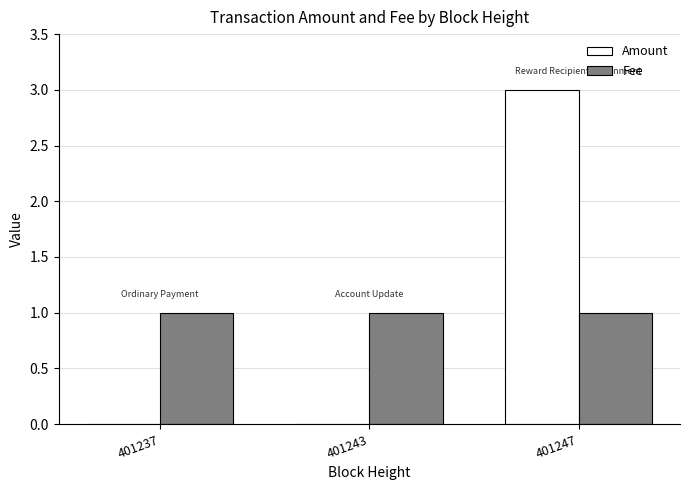

Reading left to right, list all the values displayed in this chart.

Amount: 401237=0	401243=0	401247=3
Fee: 401237=1	401243=1	401247=1